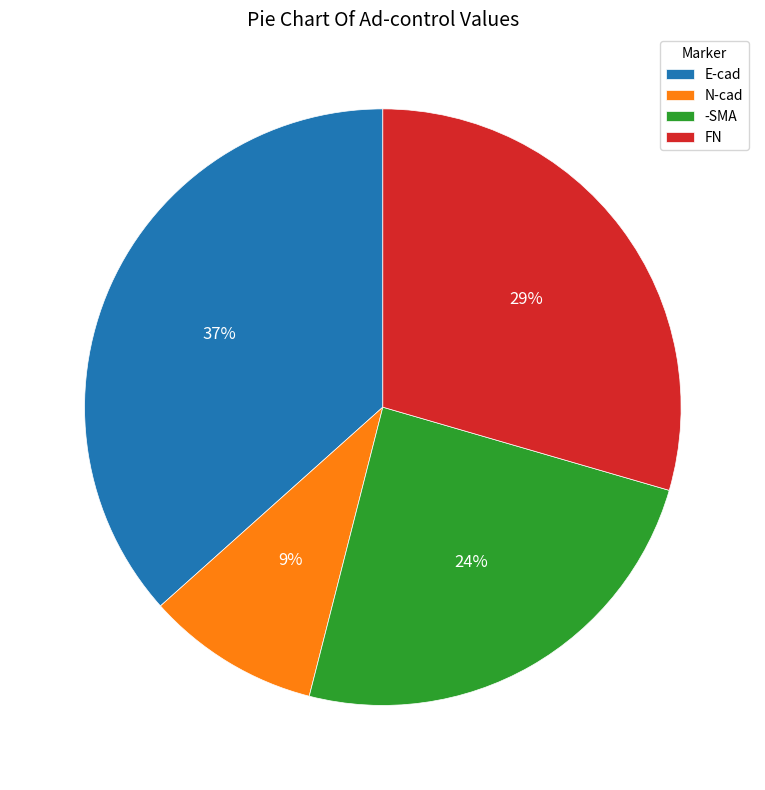

How many slices are in this pie chart?

4